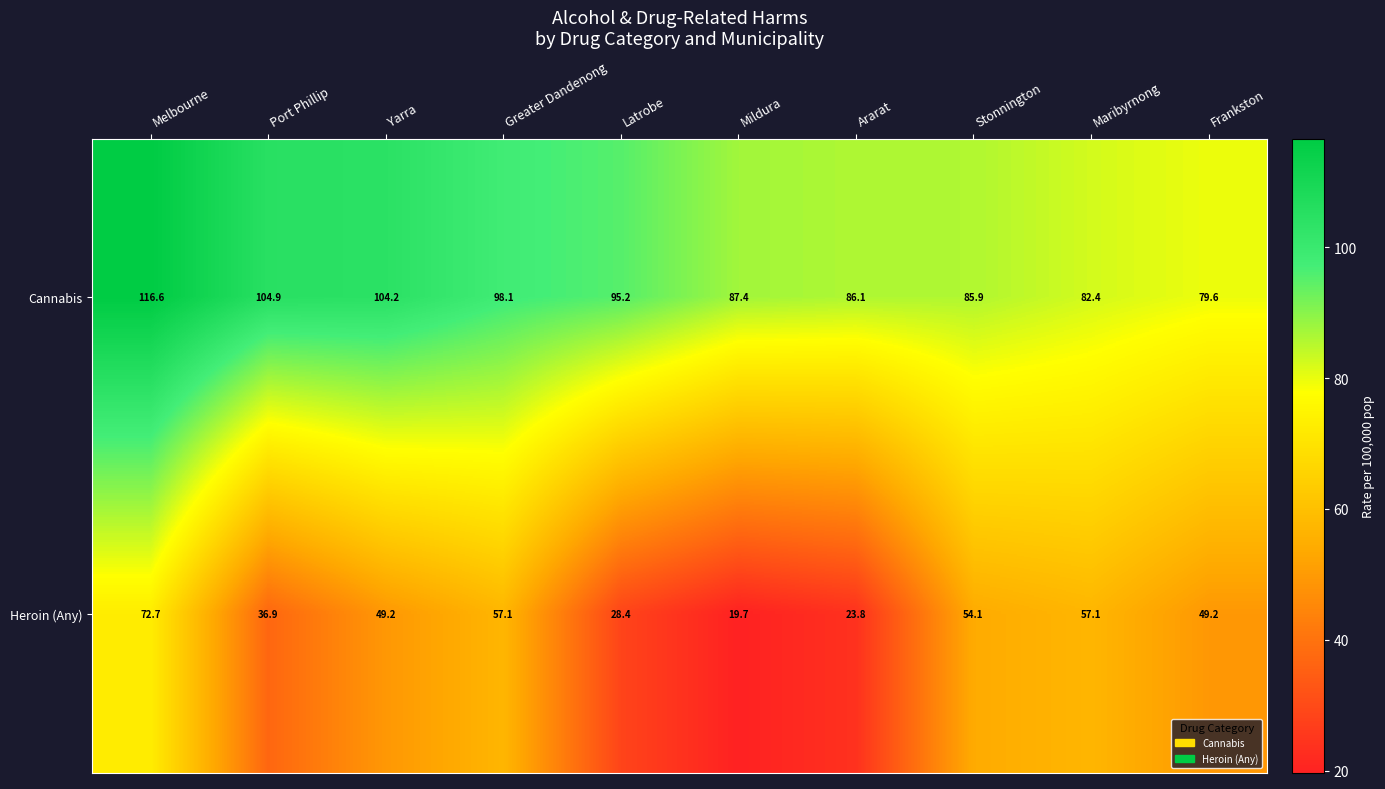

Reading left to right, list all the values displayed in this chart.

Cannabis: 116.6	104.9	104.2	98.1	95.2	87.4	86.1	85.9	82.4	79.6
Heroin (Any): 72.7	36.9	49.2	57.1	28.4	19.7	23.8	54.1	57.1	49.2